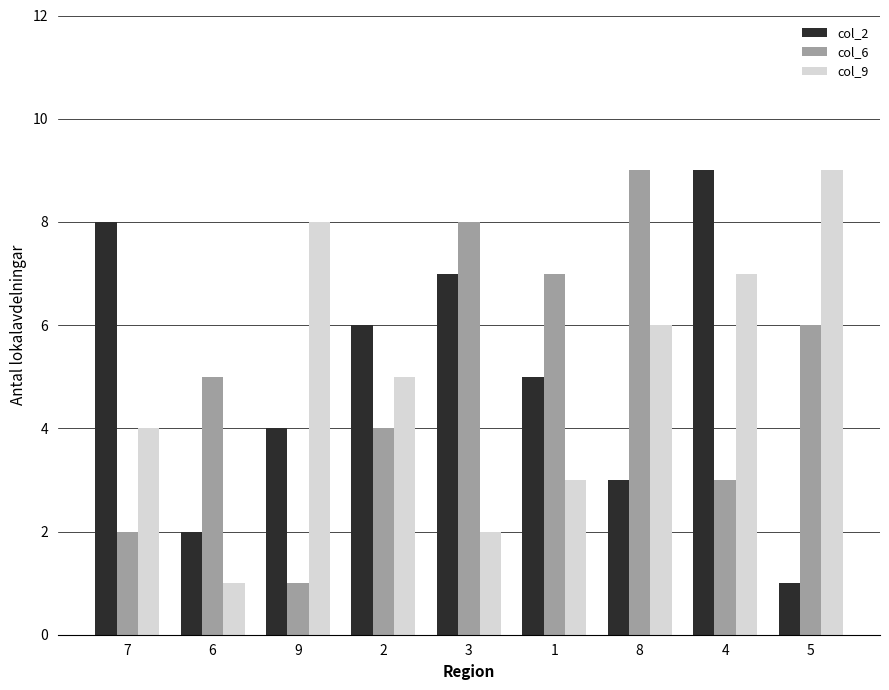

What are all the series names shown in the legend?

col_2, col_6, col_9